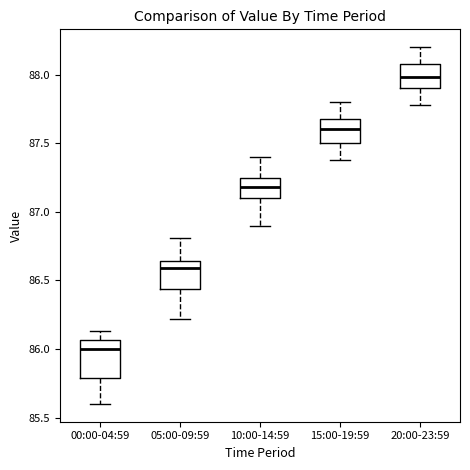

Comparing the boxes themselves (not the whiskers), which one is the tallest?

00:00-04:59